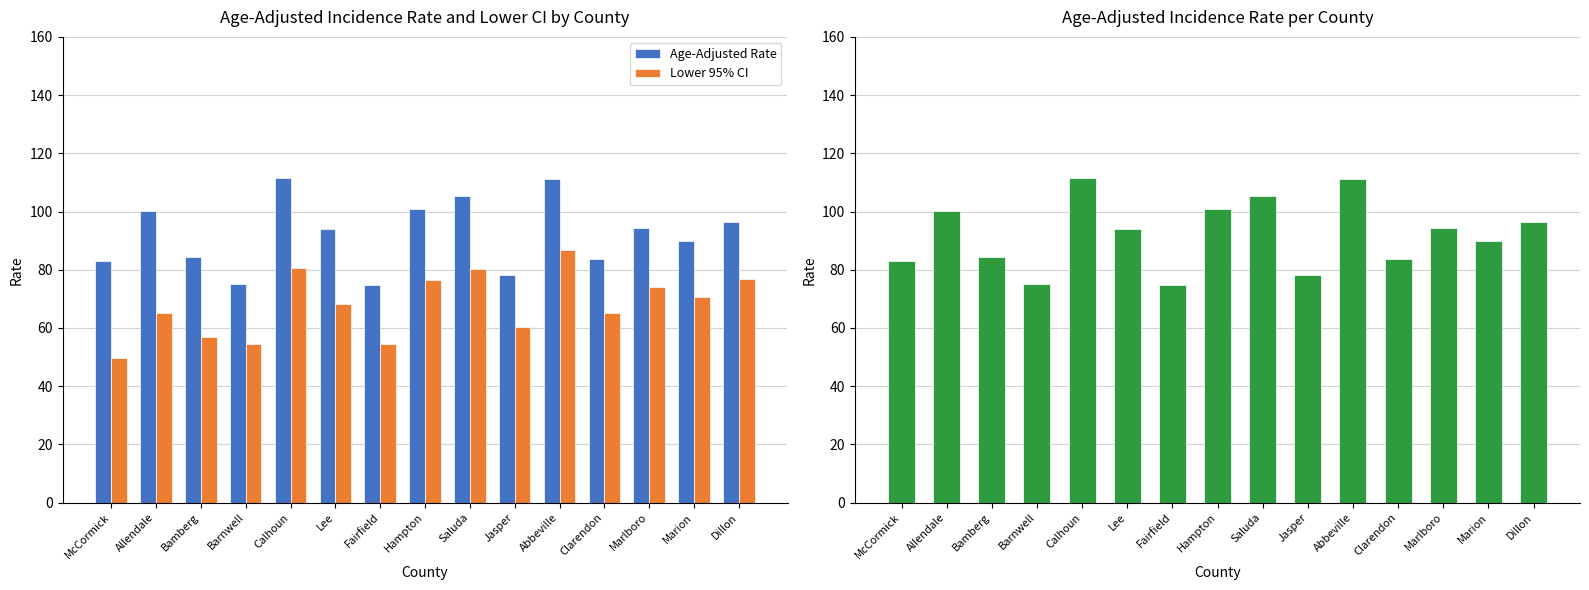

What position from the right is Barnwell?

12